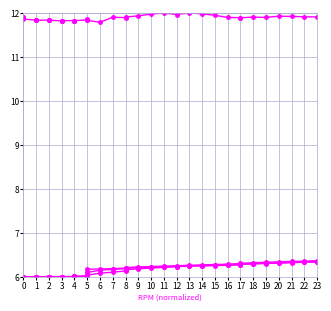

What are all the series names shown in the legend?

MAF (g/s), MAF REQ (P corr.) (g/s), MAF req. WGDC (g/s), Rail pressure mean 1 (PSI)